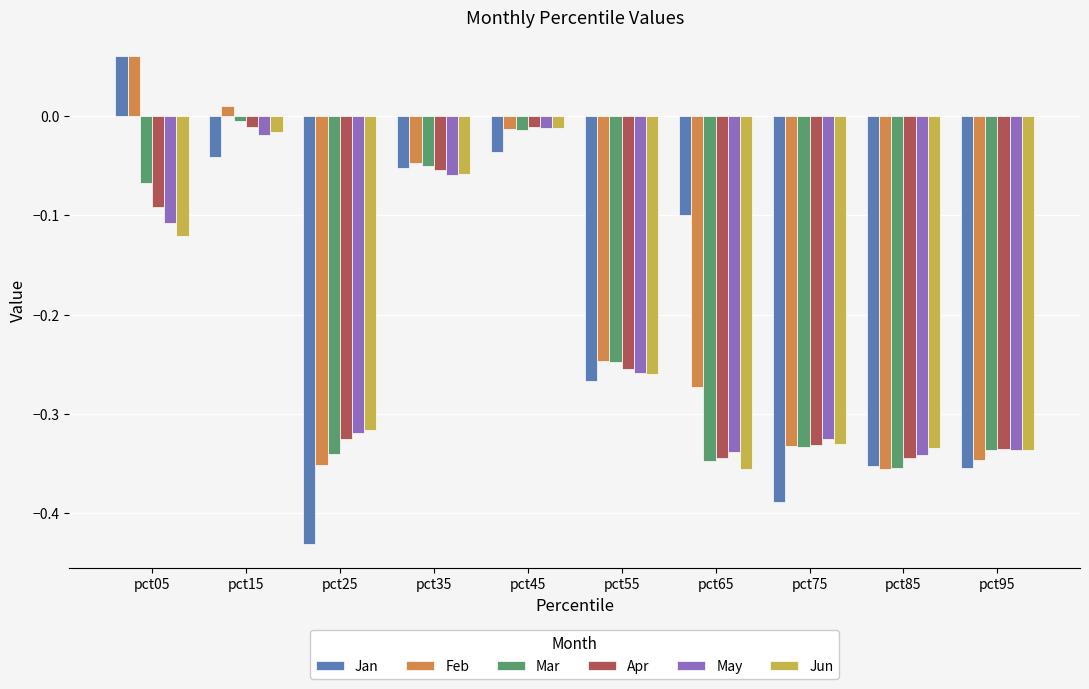

Which series has the largest range (max minus min)?

Jan